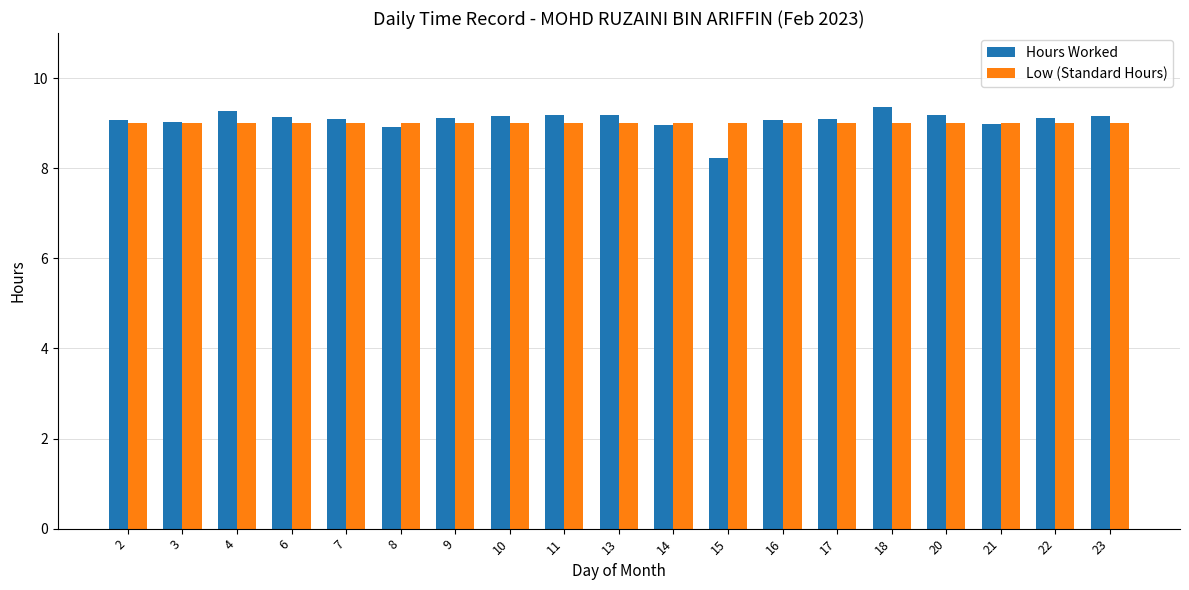

The Low (Standard Hours) series shows 12.2 at 2. True or false?

False